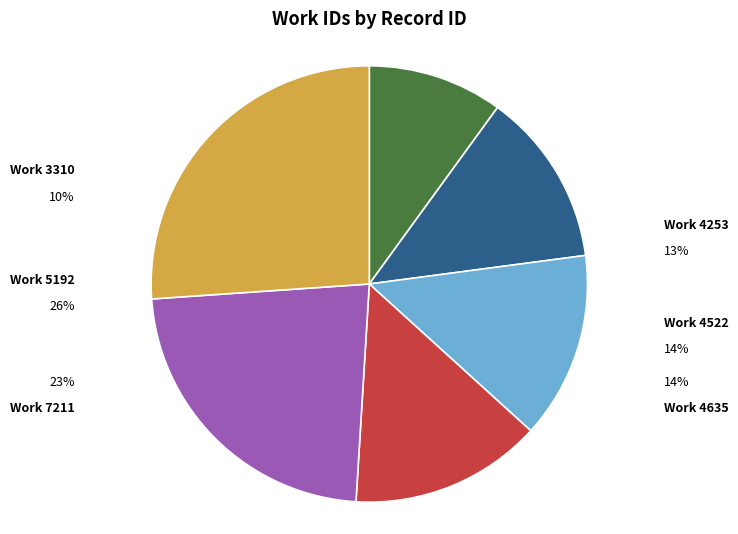

Approximately how many times larger is the value at 4635 compared to 3310?

1.4